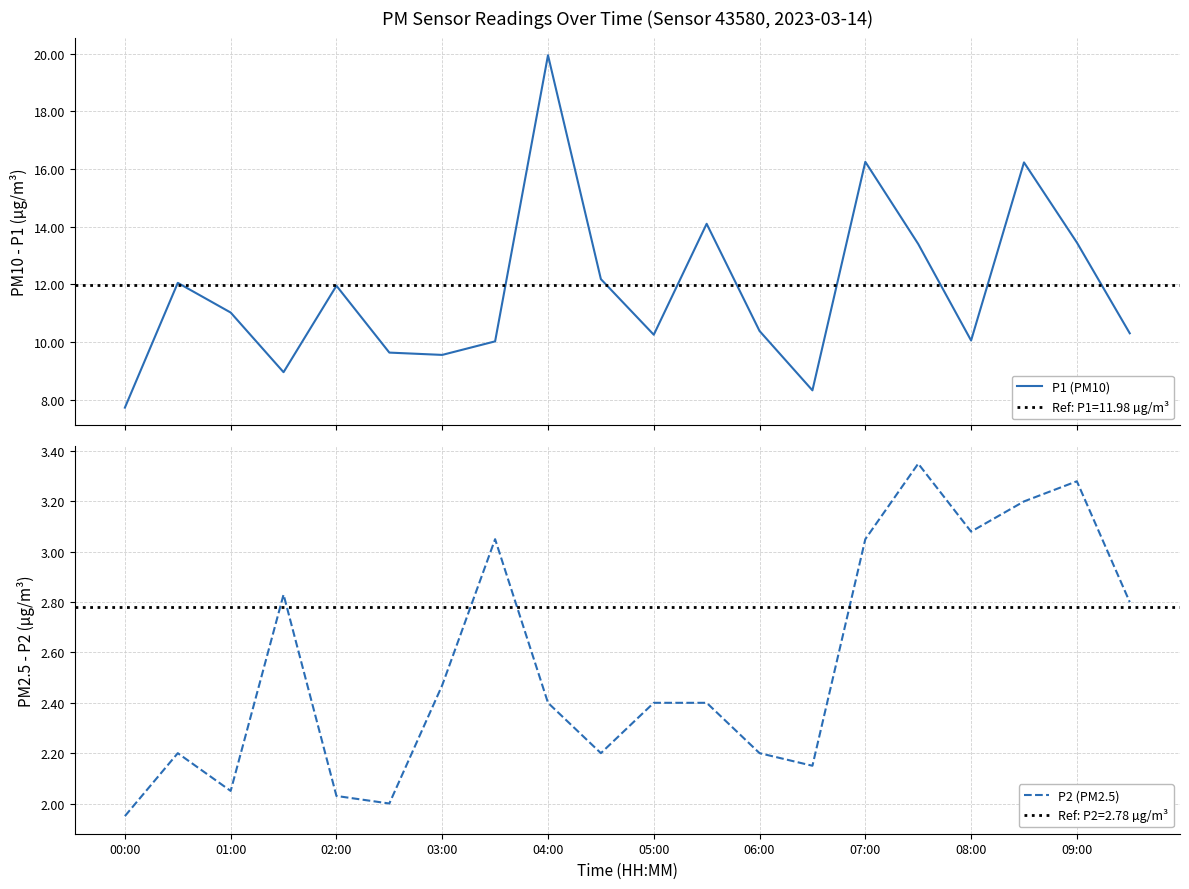

How many values in the P1 (PM10) series are below 11?

10